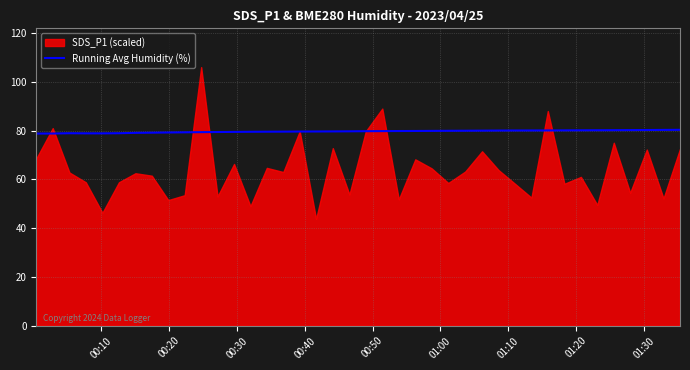

Reading left to right, what are all the values shown in this chart?

78.8	78.8	78.9	78.8	78.8	78.9	79.1	79.1	79.2	79.3	79.3	79.4	79.4	79.5	79.5	79.6	79.6	79.6	79.6	79.7	79.7	79.8	79.8	79.8	79.9	79.9	79.9	80.0	80.0	80.0	80.0	80.0	80.1	80.1	80.1	80.1	80.2	80.2	80.3	80.3